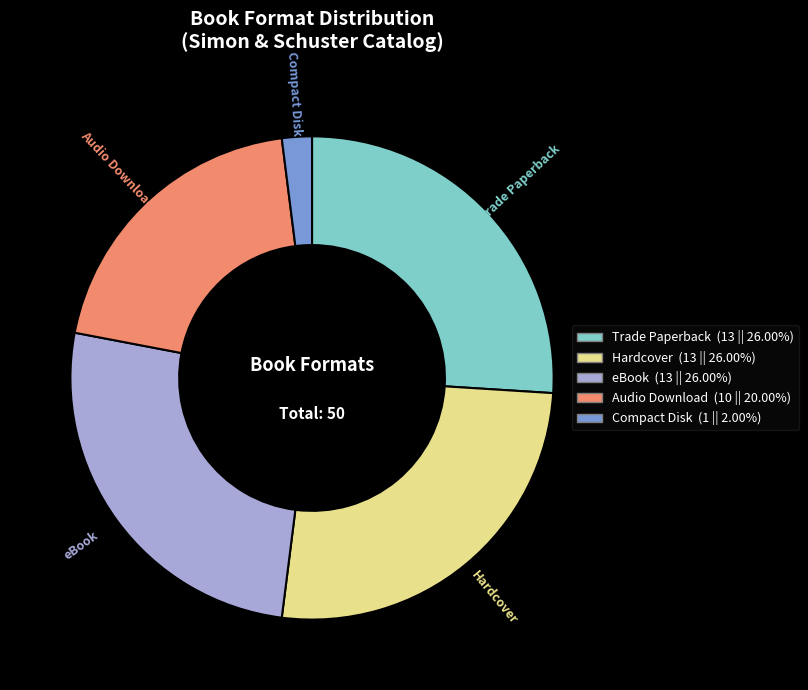

Combined, do Trade Paperback and Audio Download account for over 50%?

No